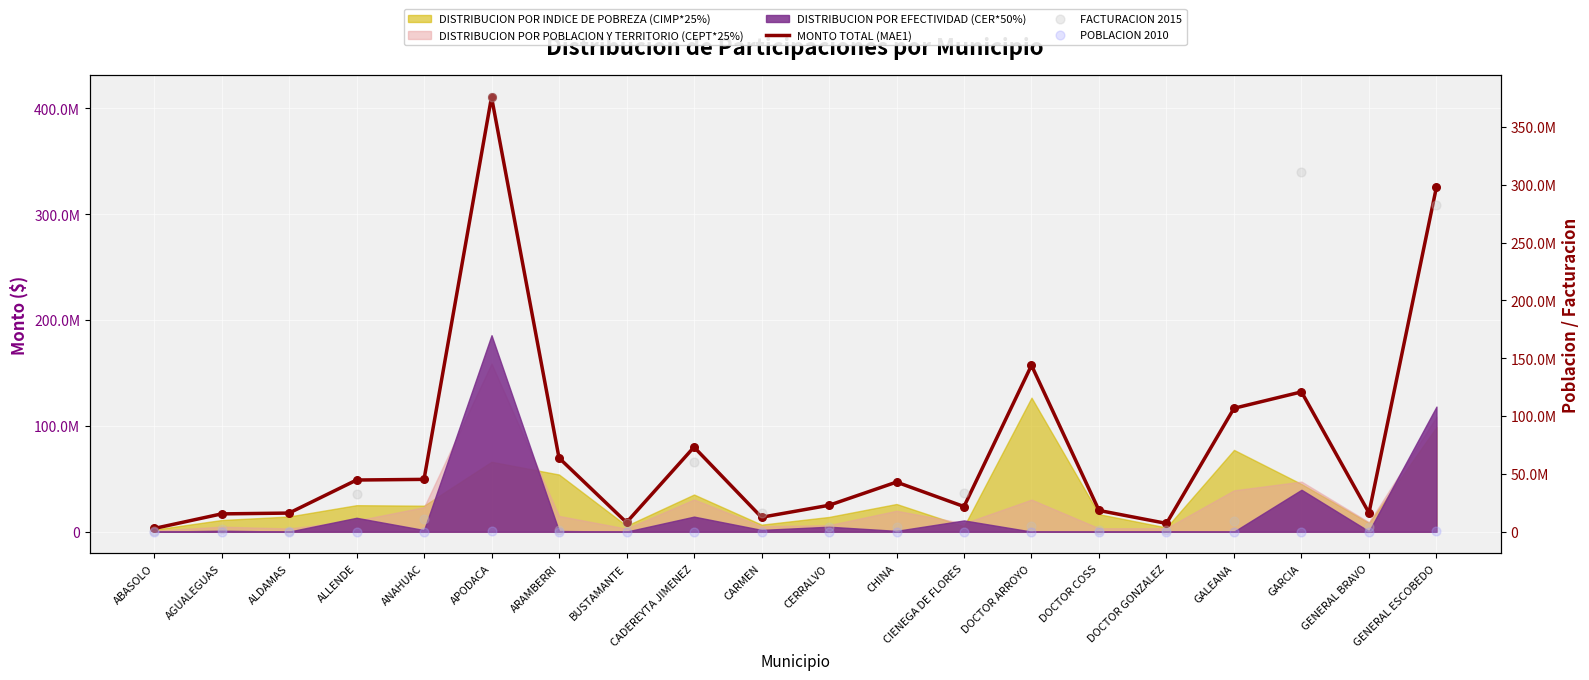

Which series has the widest spread of Y values?

MONTO TOTAL (MAE1)